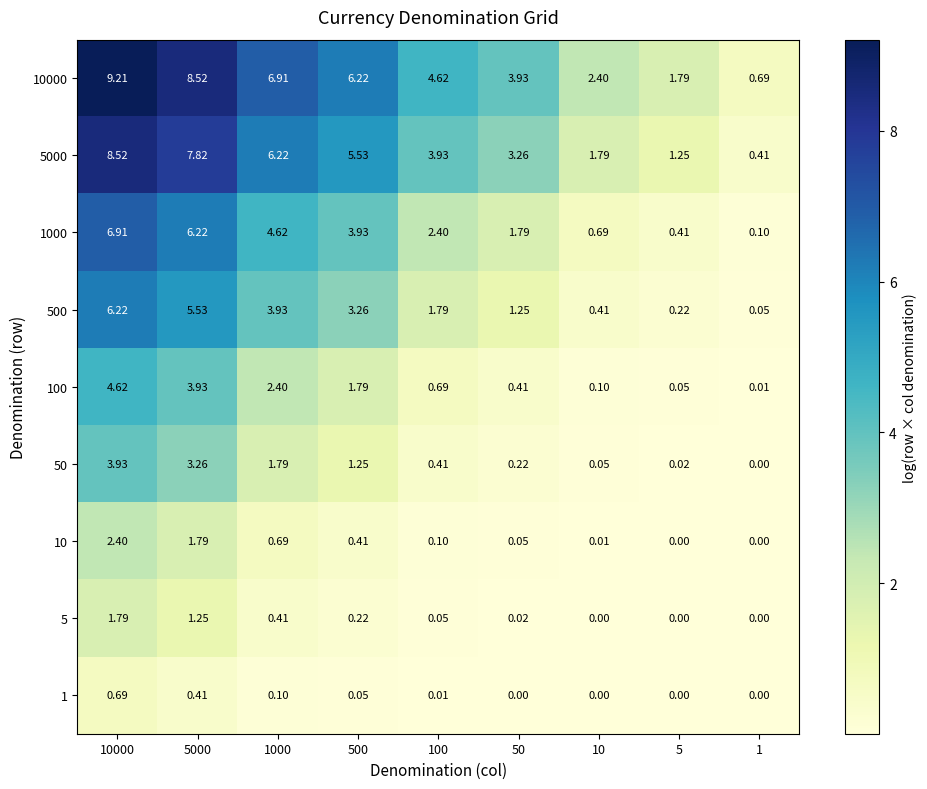

Is the value of 5 at 50 greater than the value of 5000 at 500?

No